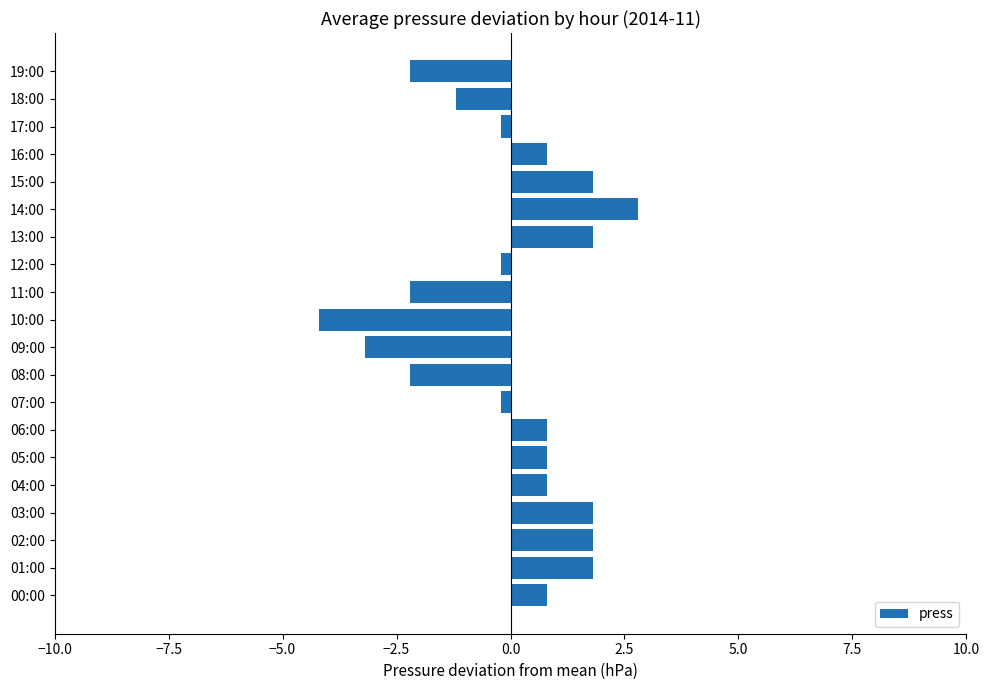

How many values are above zero?

11